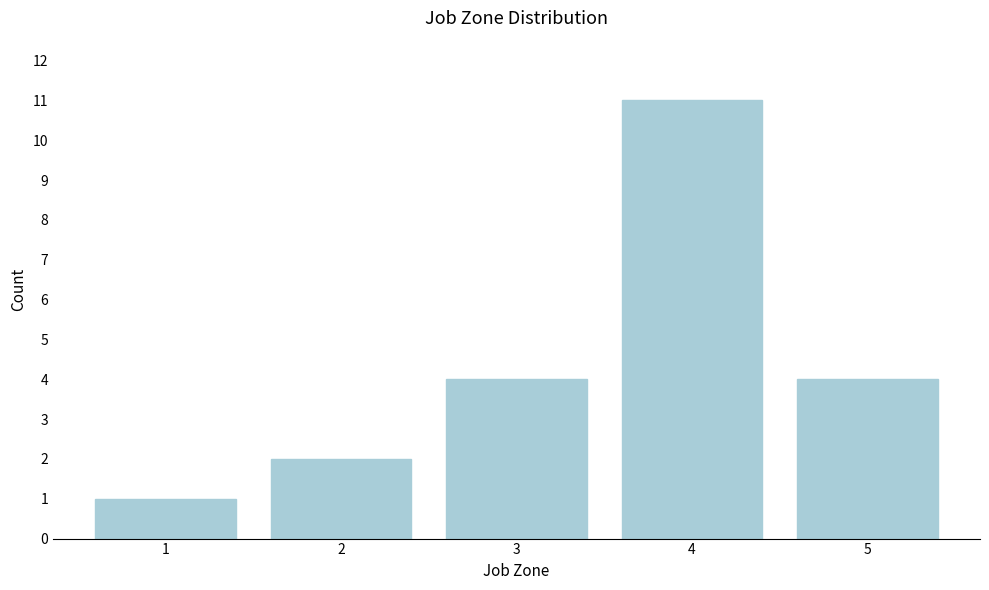

Reading left to right, list all the values displayed in this chart.

1=1	2=2	3=4	4=11	5=4